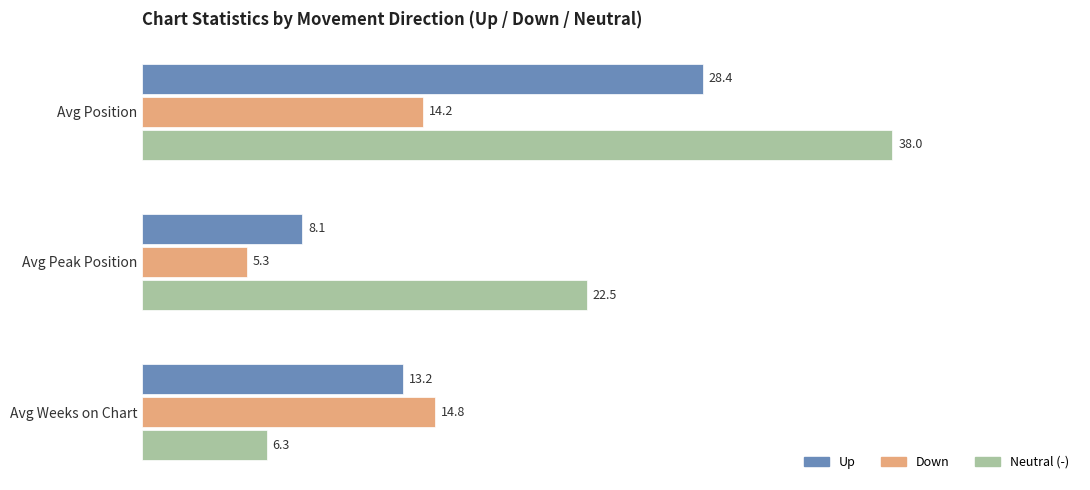

What is the spread (max minus min) of values at Avg Weeks on Chart?

8.5